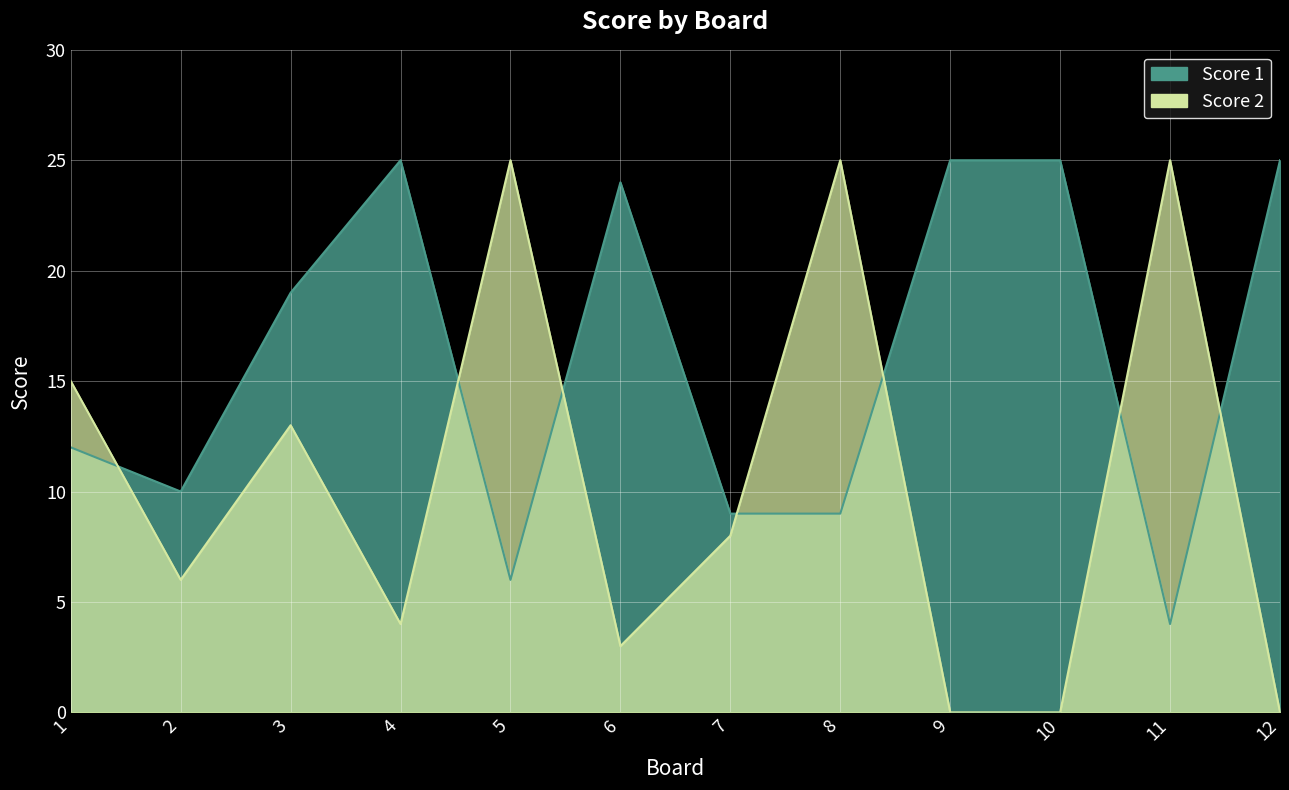

What is the total value across all series at 10?

25